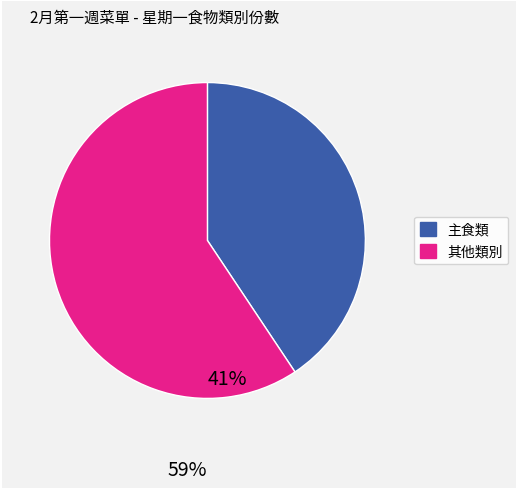

Is there any slice that represents more than half of the pie?

Yes